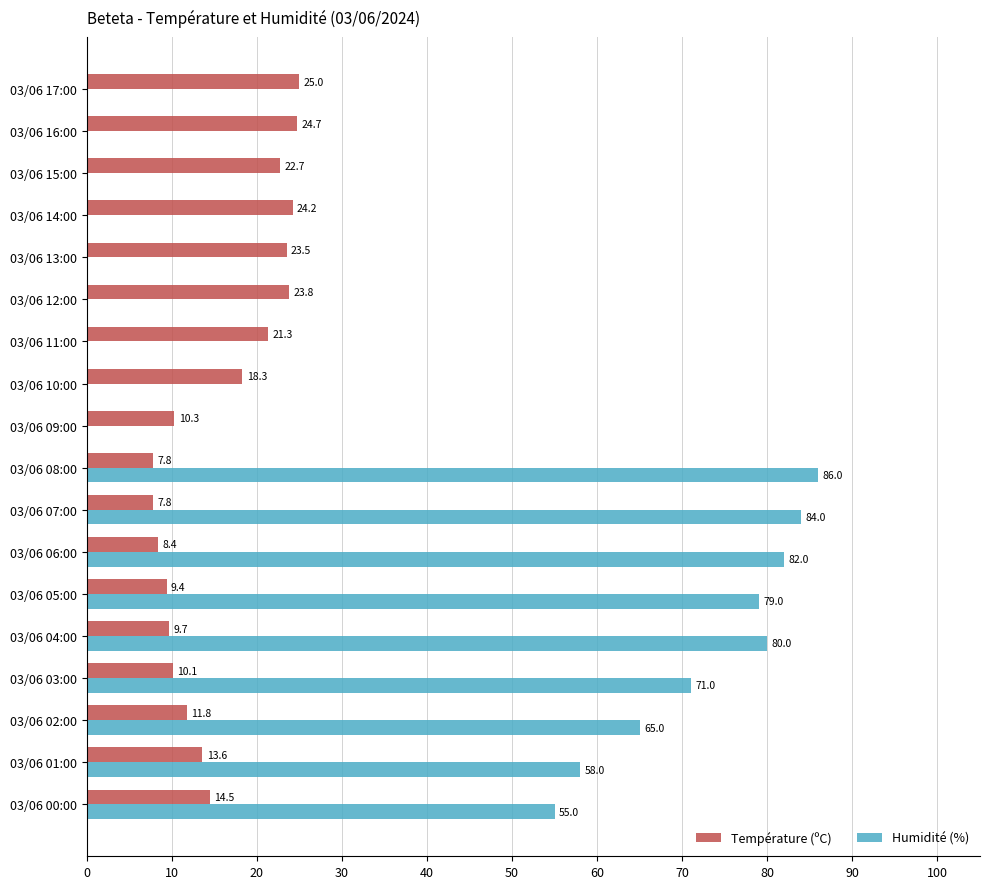

Which series has the largest total across all categories?

Humidité (%)